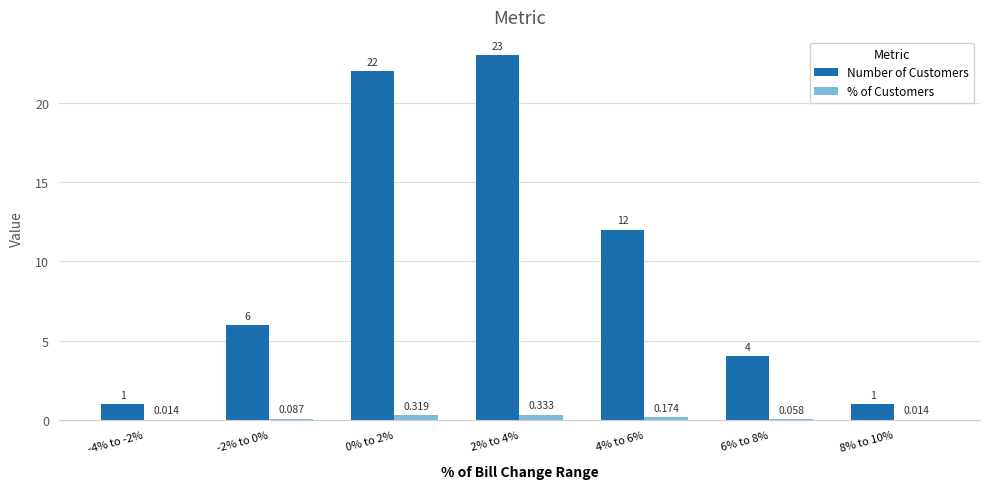

Which series changed the most between -2% to 0% and 6% to 8%?

Number of Customers